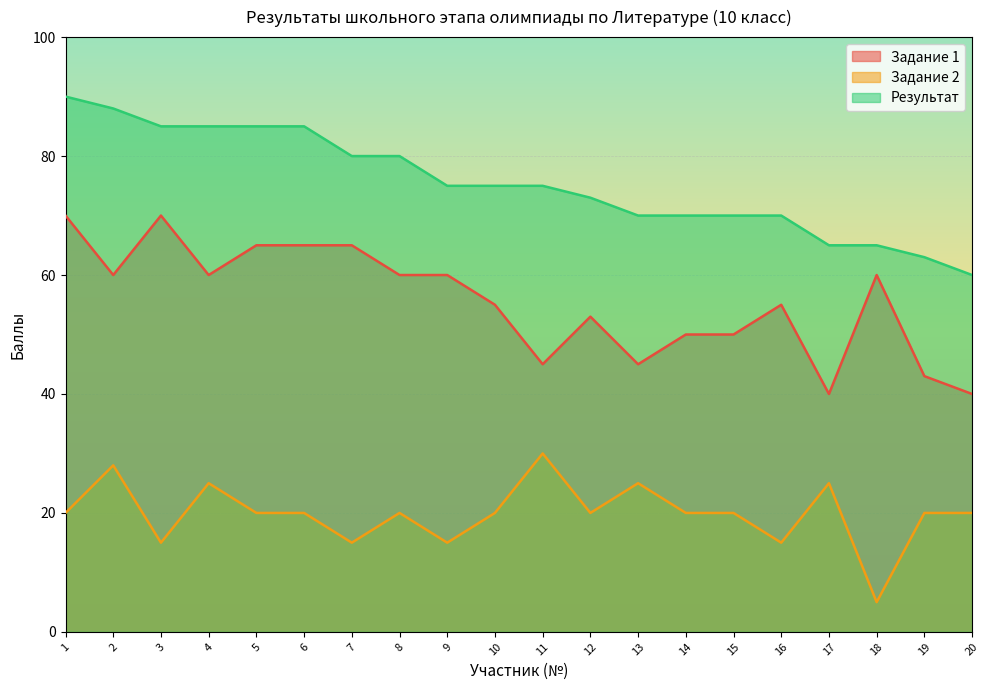

What is the greatest value displayed?

90